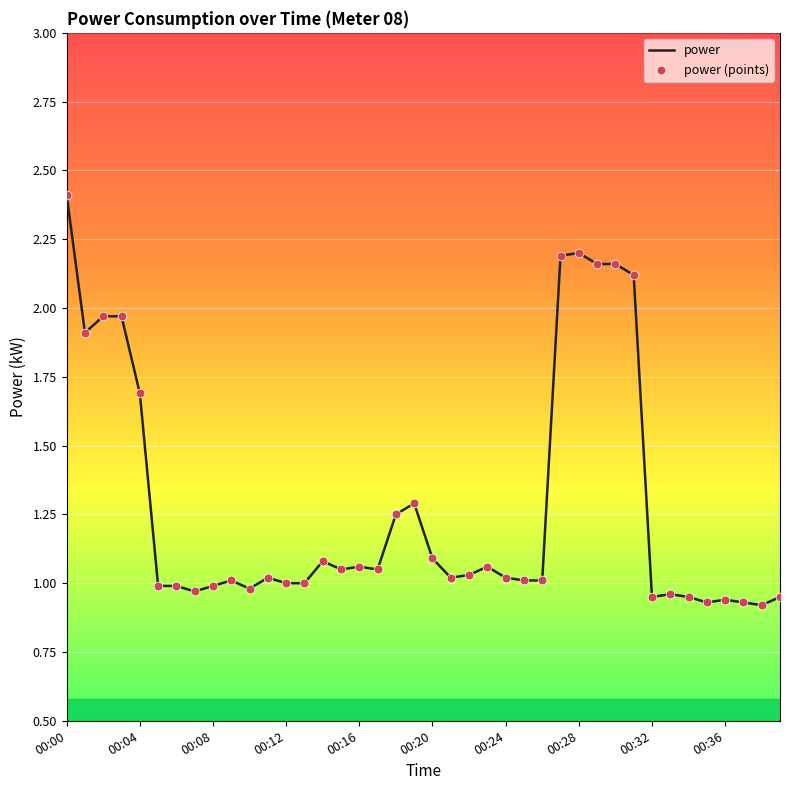

What is the maximum value shown in the chart?

2.4